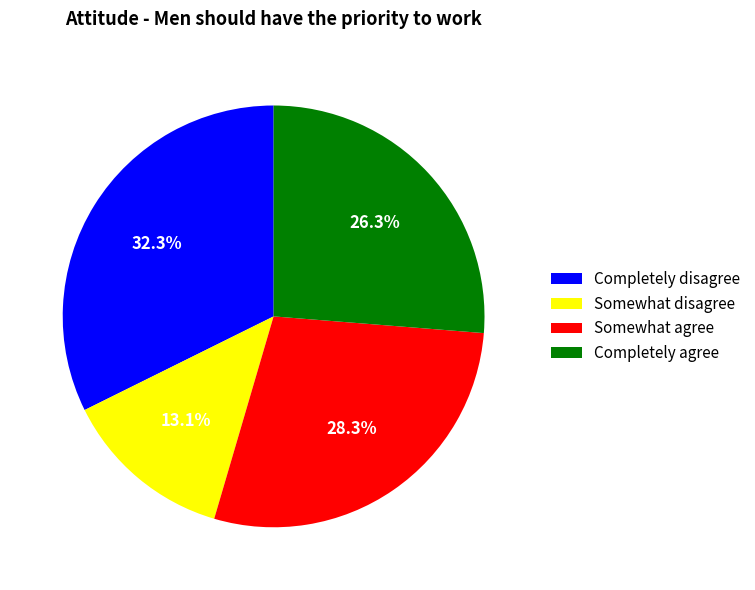

Does any single category account for the majority?

No